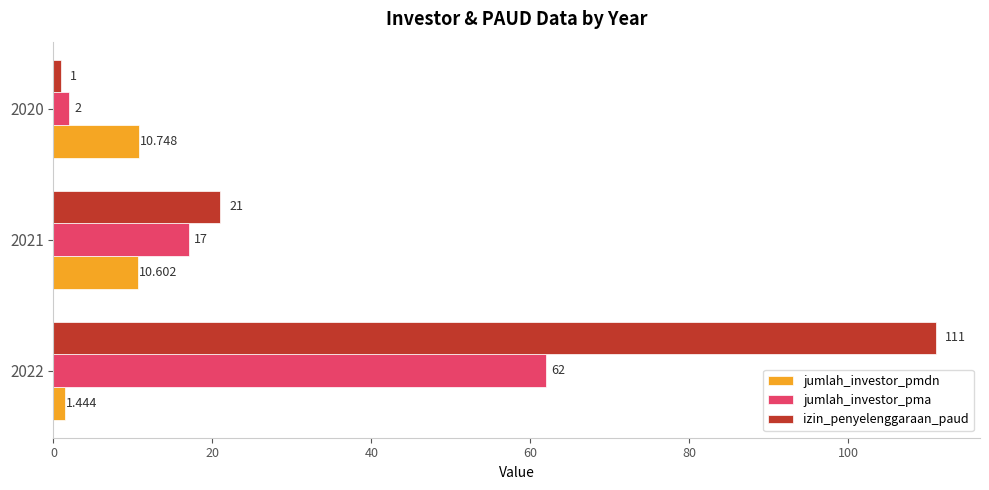

Which series has the largest range (max minus min)?

izin_penyelenggaraan_paud